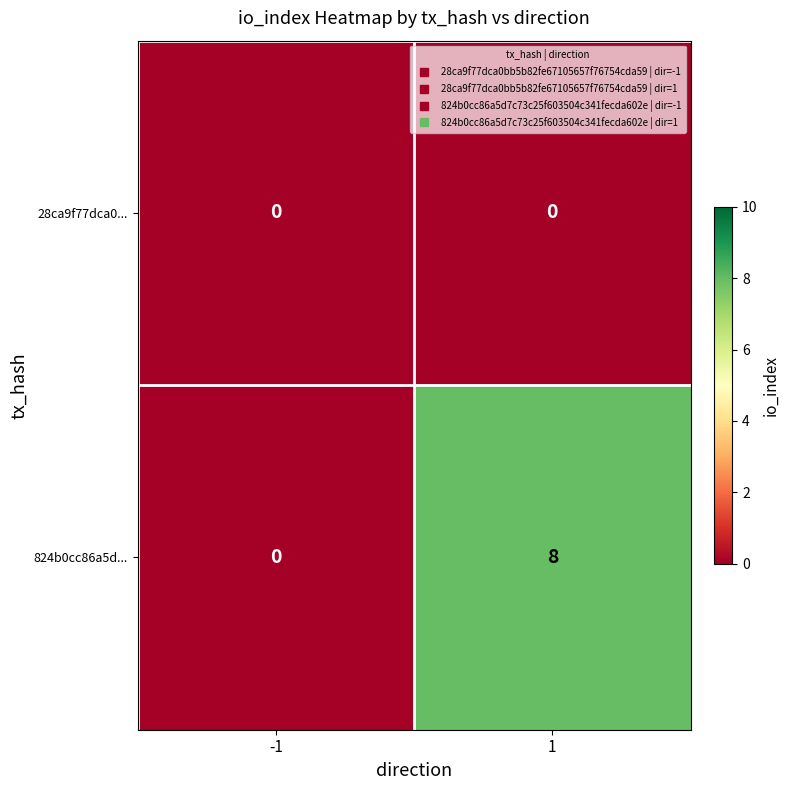

Is it true that 824b0cc86a5d... equals 2 at 1?

False